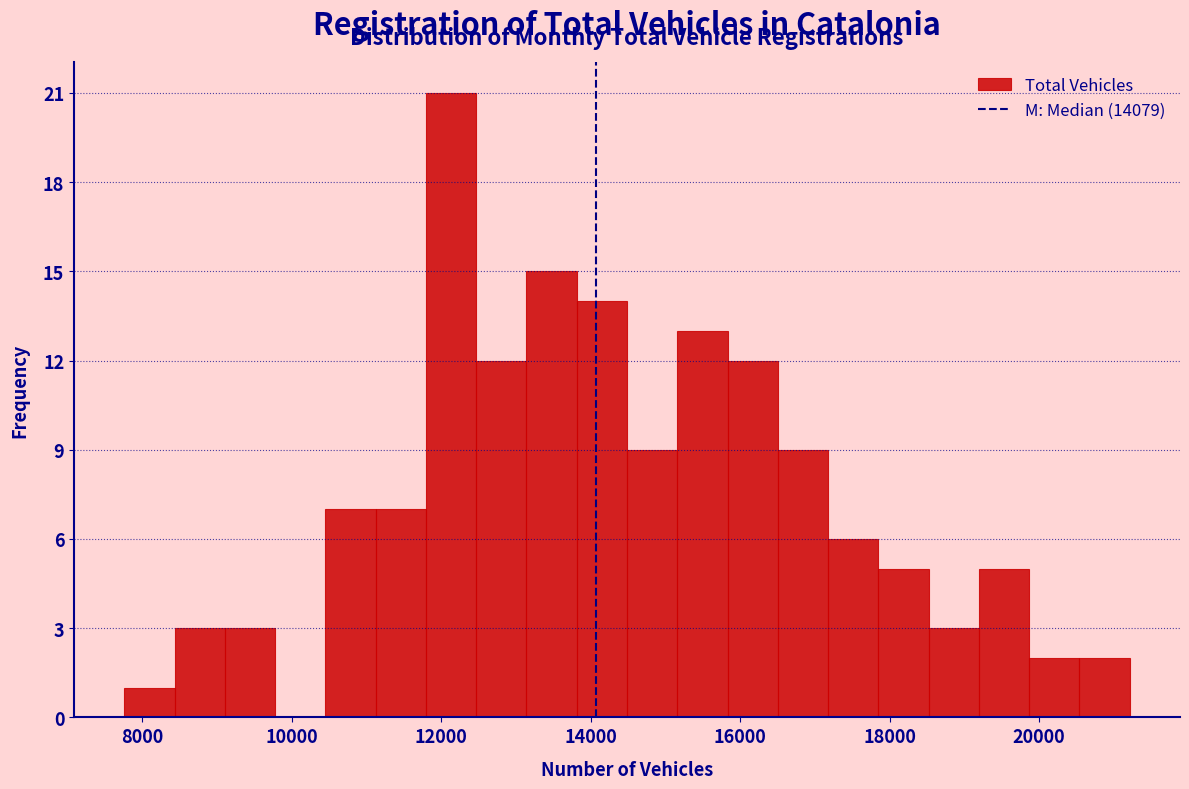

Around what value on the x-axis is the tallest bar? Give the approximate position of its centre, as read against the axis.

12200